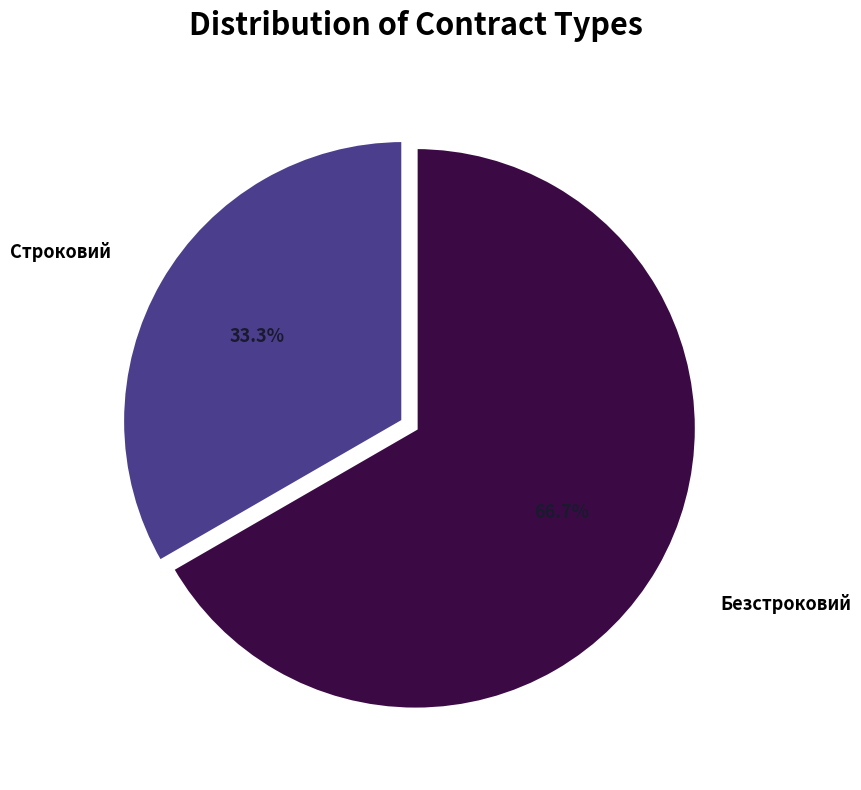

Does any single category account for the majority?

Yes